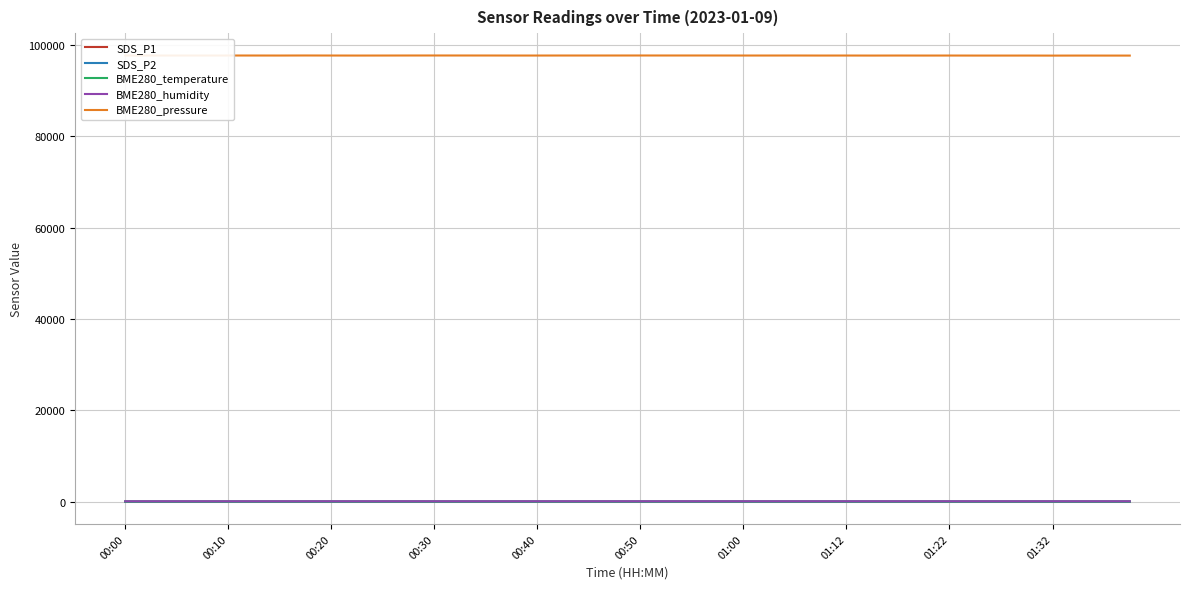

True or false: BME280_pressure and SDS_P1 cross at least once.

False